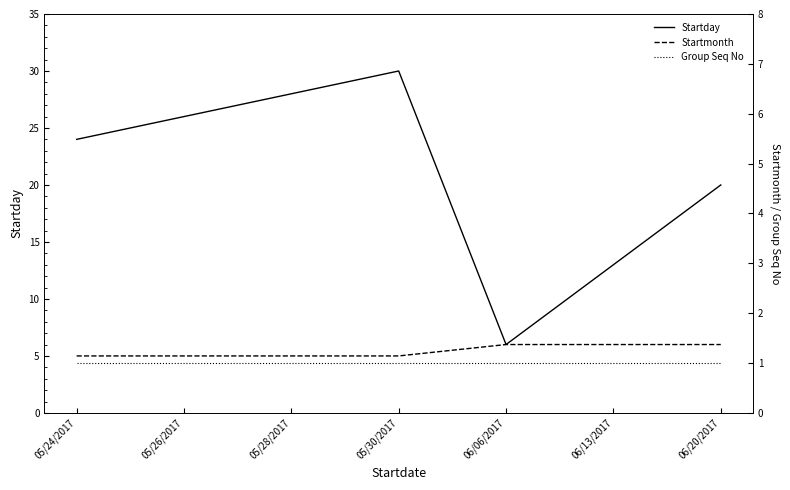

What is the lowest value of the Startmonth series?

5